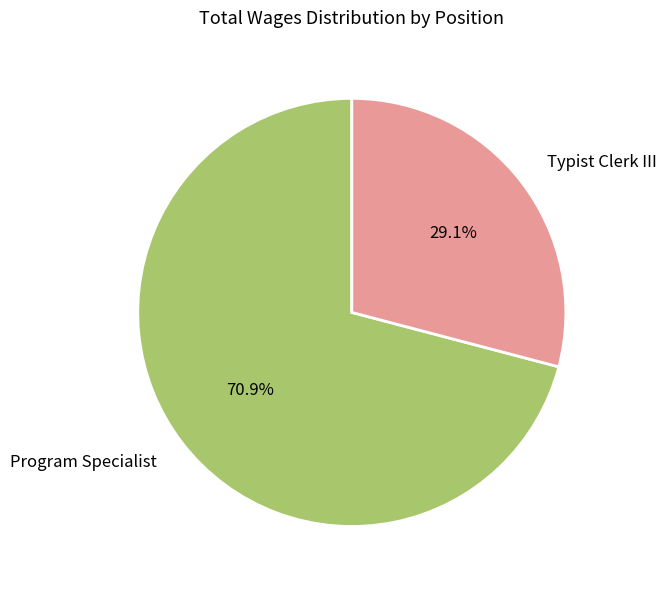

True or false: Typist Clerk III accounts for 23% of the total.

False